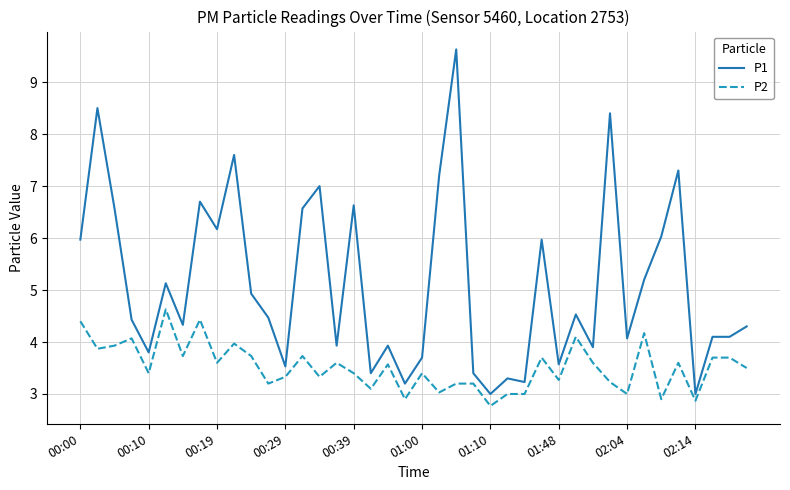

Which series has the largest range (max minus min)?

P1